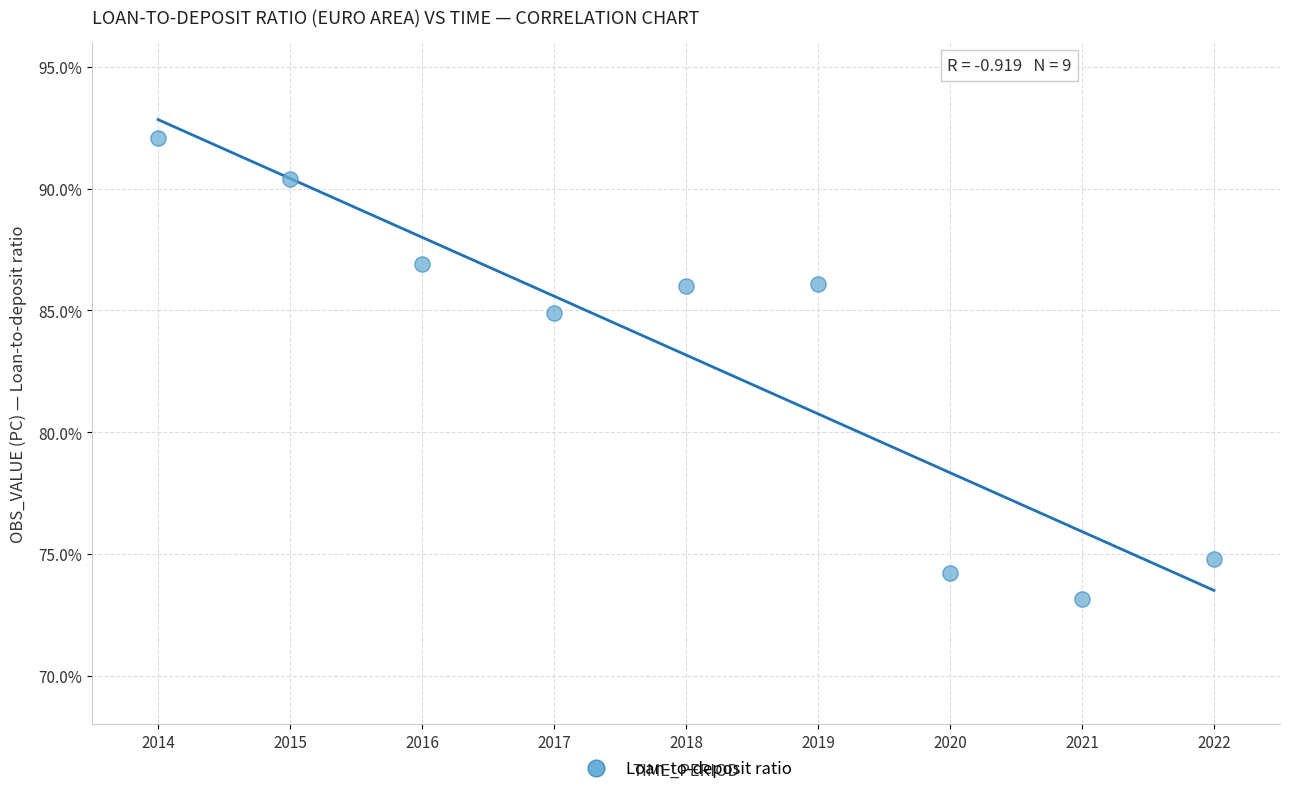

What is the average Y value?

83.2